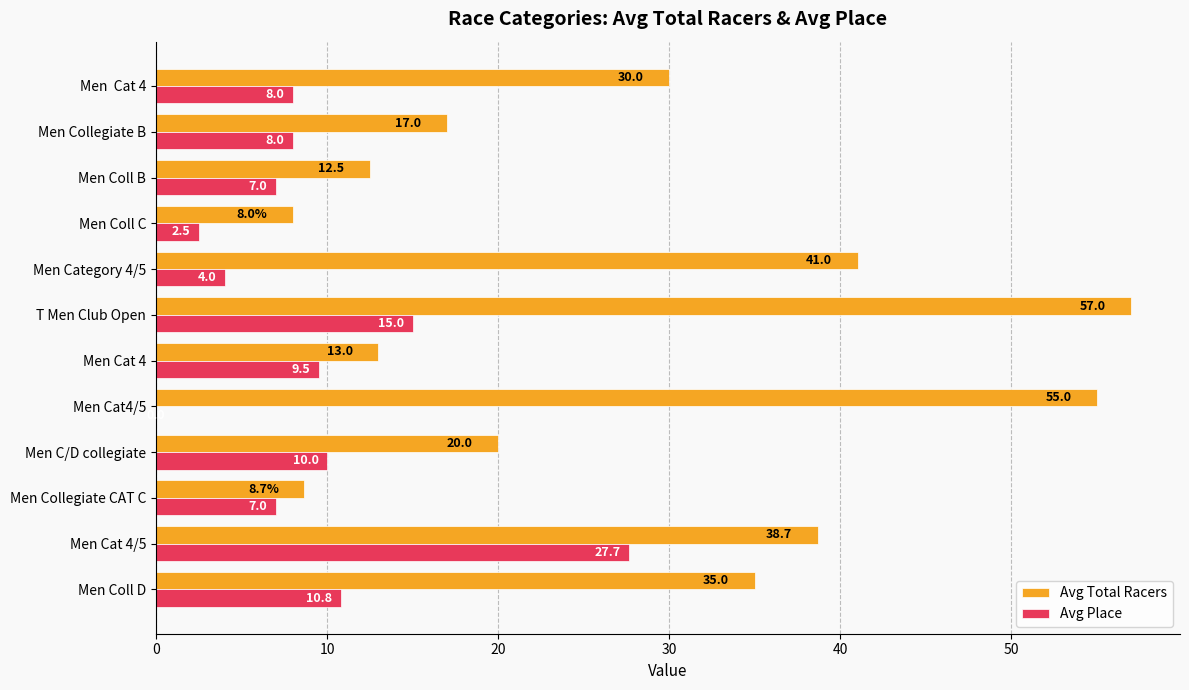

The Avg Place series shows 2.5 at Men Coll C. True or false?

True